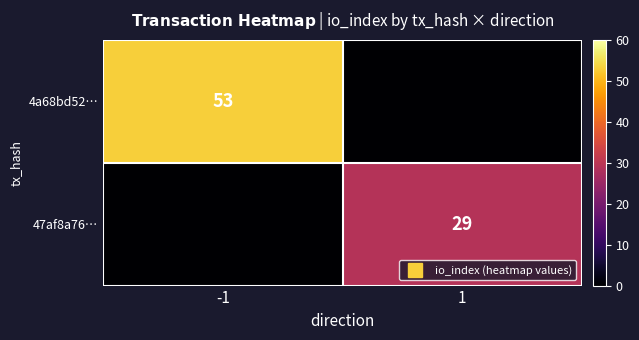

Which series has the largest total across all categories?

4a68bd52…